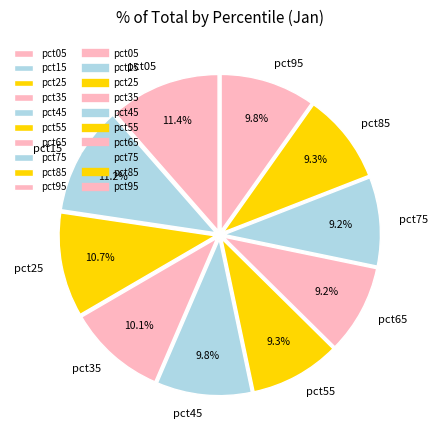

To the nearest percent, what is the difference between the pct15 and pct65 slice percentages?

2%